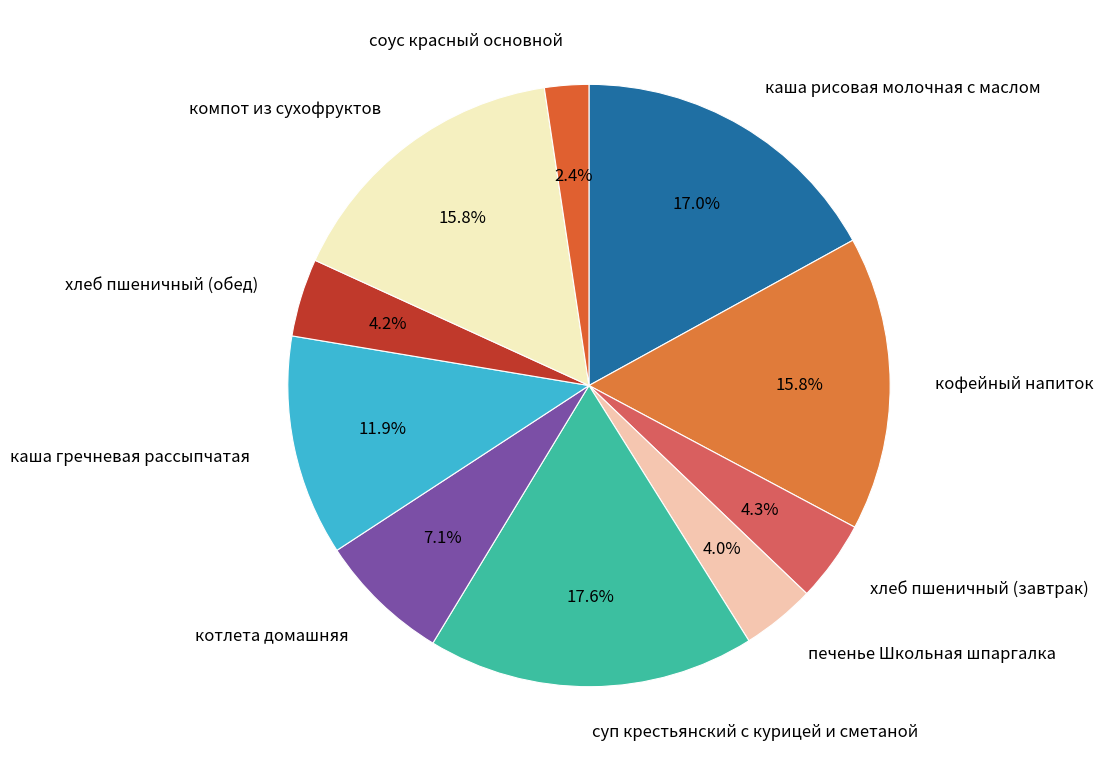

To the nearest percent, what portion does соус красный основной represent?

2%